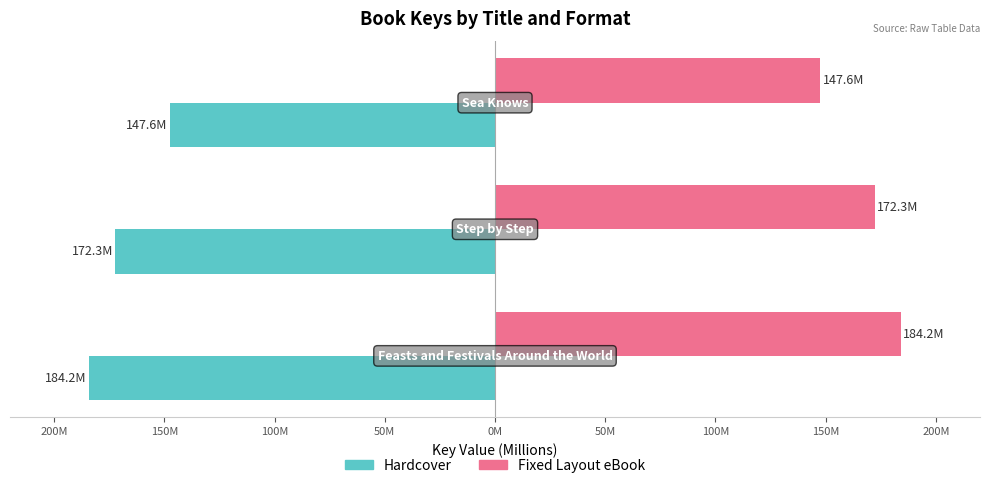

What are all the series names shown in the legend?

Hardcover, Fixed Layout eBook